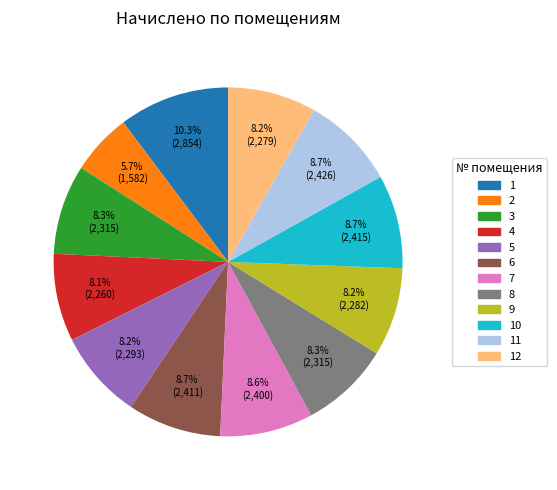

How many slices are in this pie chart?

12